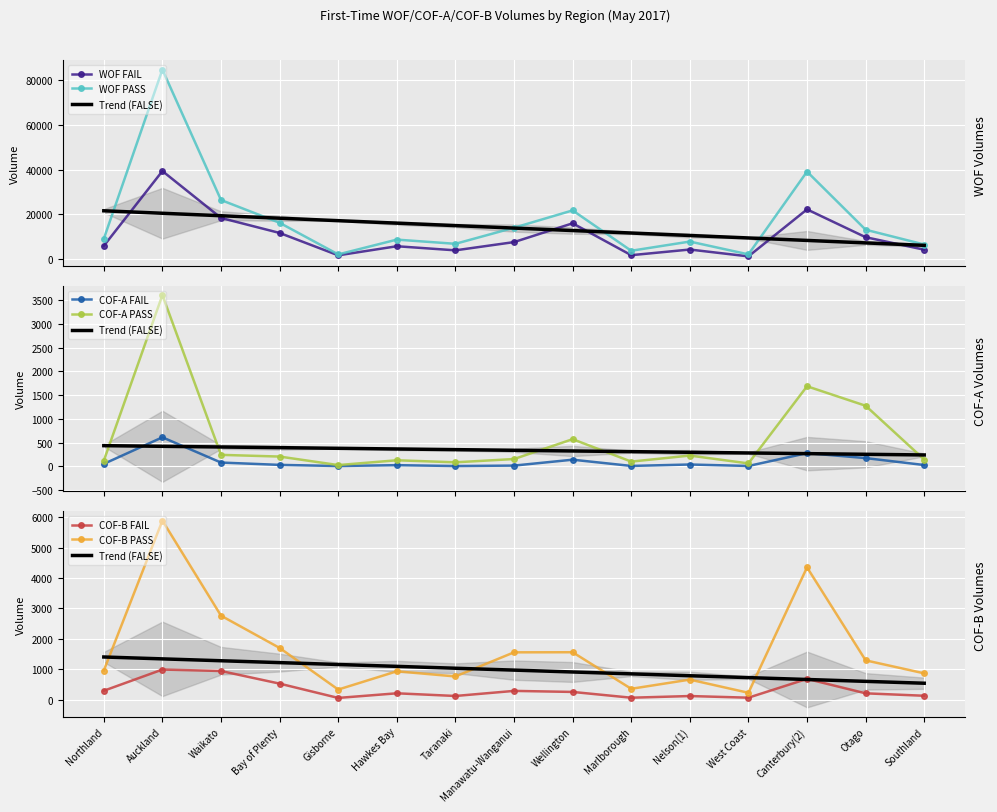

Reading right to left, what are all the values shown in this chart?

WOF FAIL: Southland=4117	Otago=9723	Canterbury(2)=22202	West Coast=1128	Nelson(1)=4199	Marlborough=1662	Wellington=15959	Manawatu-Wanganui=7530	Taranaki=3836	Hawkes Bay=5674	Gisborne=1598	Bay of Plenty=11633	Waikato=18358	Auckland=39384	Northland=5833
WOF PASS: Southland=6447	Otago=13080	Canterbury(2)=39135	West Coast=2029	Nelson(1)=7771	Marlborough=3648	Wellington=21744	Manawatu-Wanganui=13972	Taranaki=6764	Hawkes Bay=8642	Gisborne=2009	Bay of Plenty=16188	Waikato=26397	Auckland=84874	Northland=8992
COF-A FAIL: Southland=28	Otago=174	Canterbury(2)=278	West Coast=8	Nelson(1)=39	Marlborough=9	Wellington=140	Manawatu-Wanganui=16	Taranaki=7	Hawkes Bay=25	Gisborne=7	Bay of Plenty=31	Waikato=80	Auckland=611	Northland=52
COF-A PASS: Southland=143	Otago=1275	Canterbury(2)=1685	West Coast=62	Nelson(1)=227	Marlborough=100	Wellington=572	Manawatu-Wanganui=154	Taranaki=85	Hawkes Bay=128	Gisborne=27	Bay of Plenty=206	Waikato=242	Auckland=3603	Northland=119
COF-B FAIL: Southland=130	Otago=210	Canterbury(2)=684	West Coast=67	Nelson(1)=121	Marlborough=66	Wellington=256	Manawatu-Wanganui=290	Taranaki=123	Hawkes Bay=211	Gisborne=59	Bay of Plenty=529	Waikato=944	Auckland=992	Northland=295
COF-B PASS: Southland=867	Otago=1294	Canterbury(2)=4351	West Coast=228	Nelson(1)=661	Marlborough=359	Wellington=1561	Manawatu-Wanganui=1558	Taranaki=765	Hawkes Bay=934	Gisborne=334	Bay of Plenty=1702	Waikato=2763	Auckland=5889	Northland=958